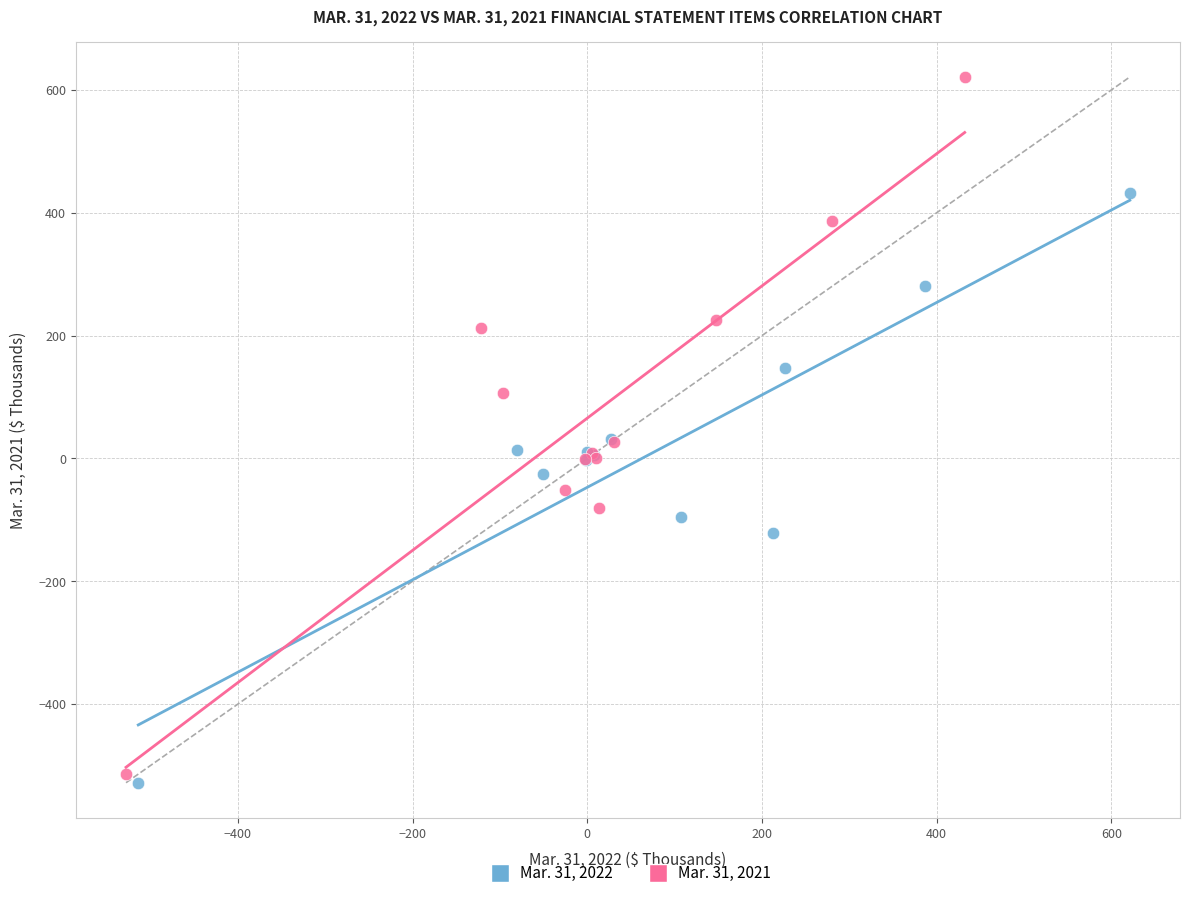

Which series reaches the maximum Y coordinate?

Mar. 31, 2021